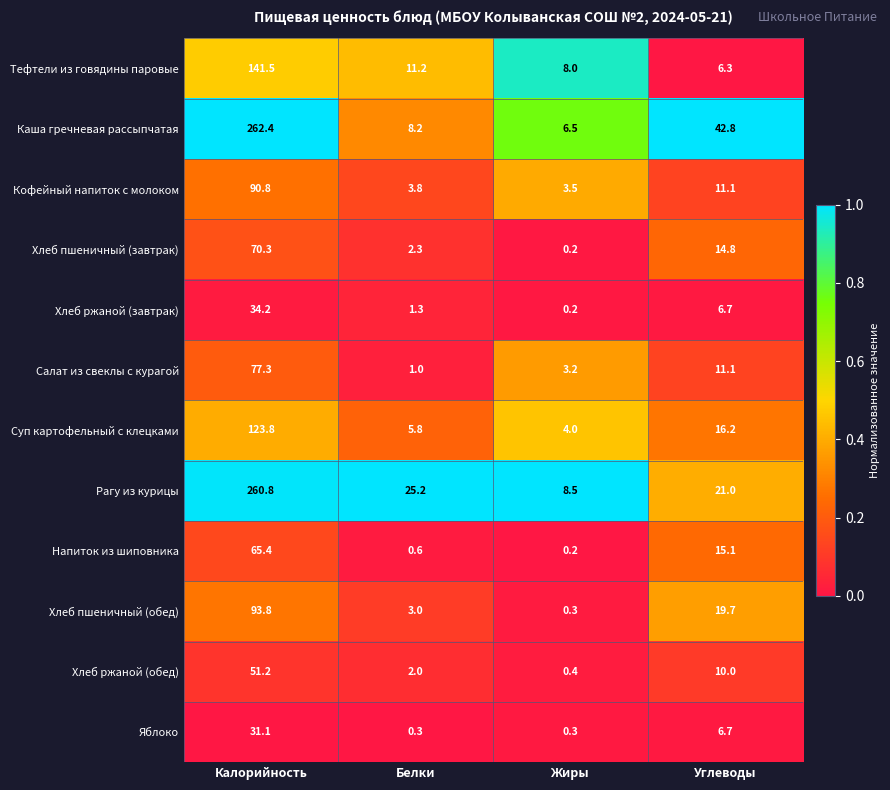

Is it true that Кофейный напиток с молоком equals 3.8 at Белки?

True